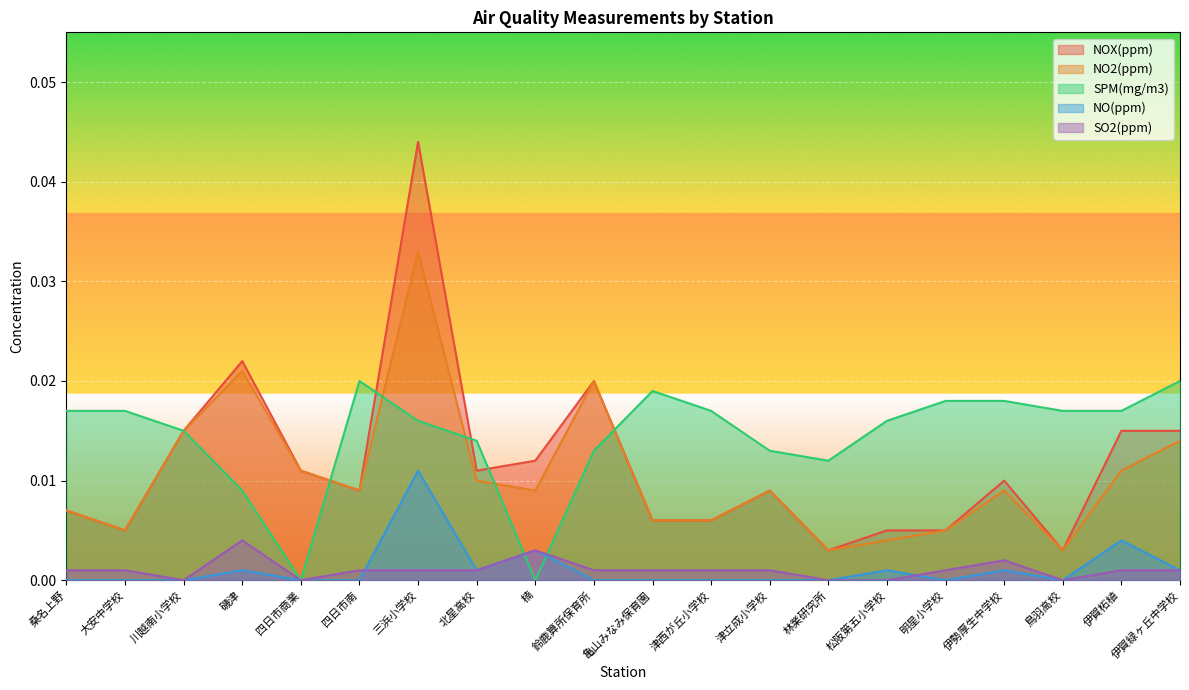

Which series has the largest total across all categories?

SPM(mg/m3)